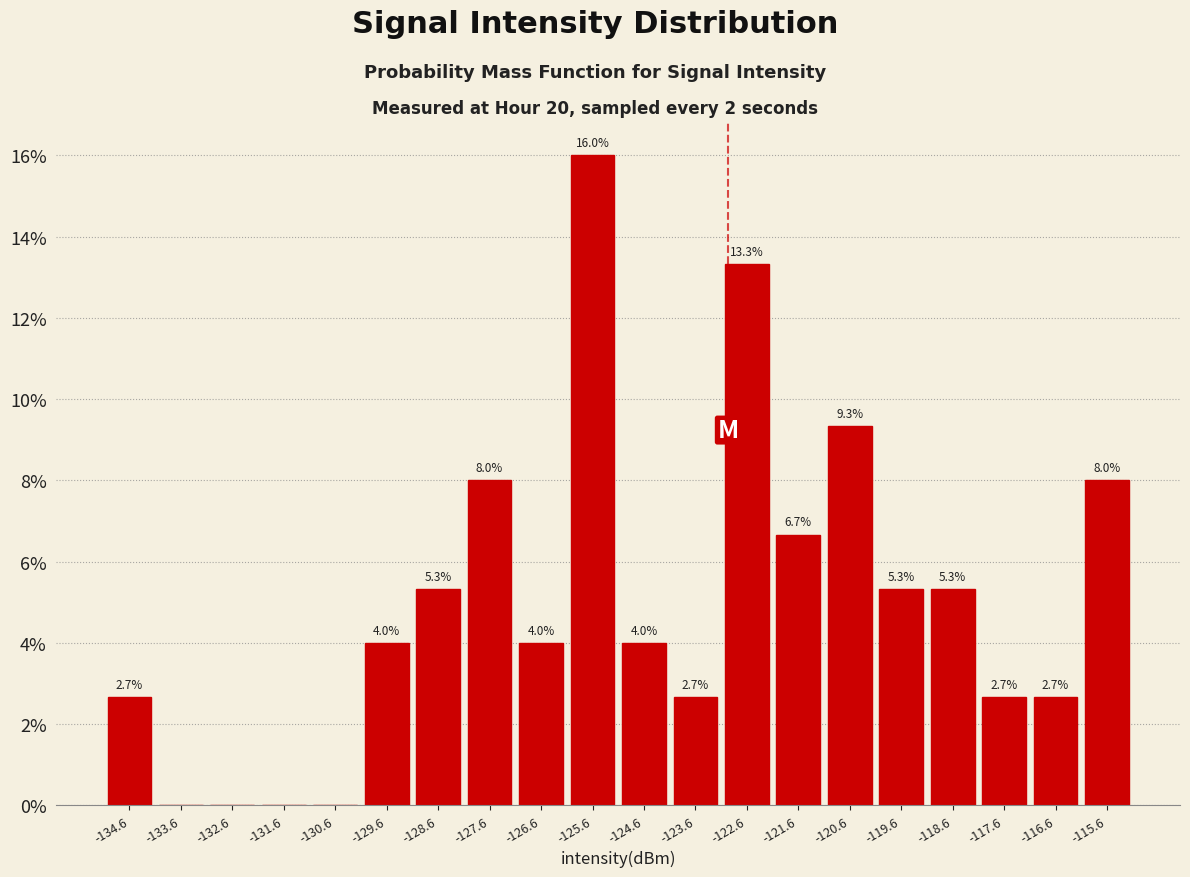

Over which range of the x-axis is the bar tallest?

-126.1 to -125.1